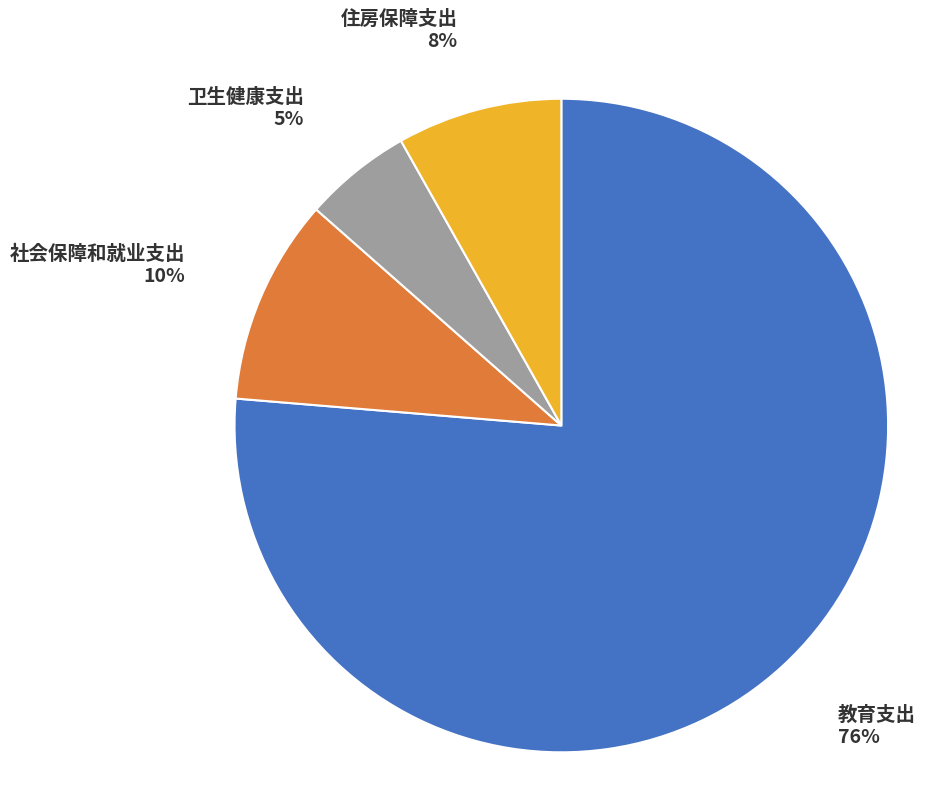

Which slice represents more than half of the pie?

教育支出